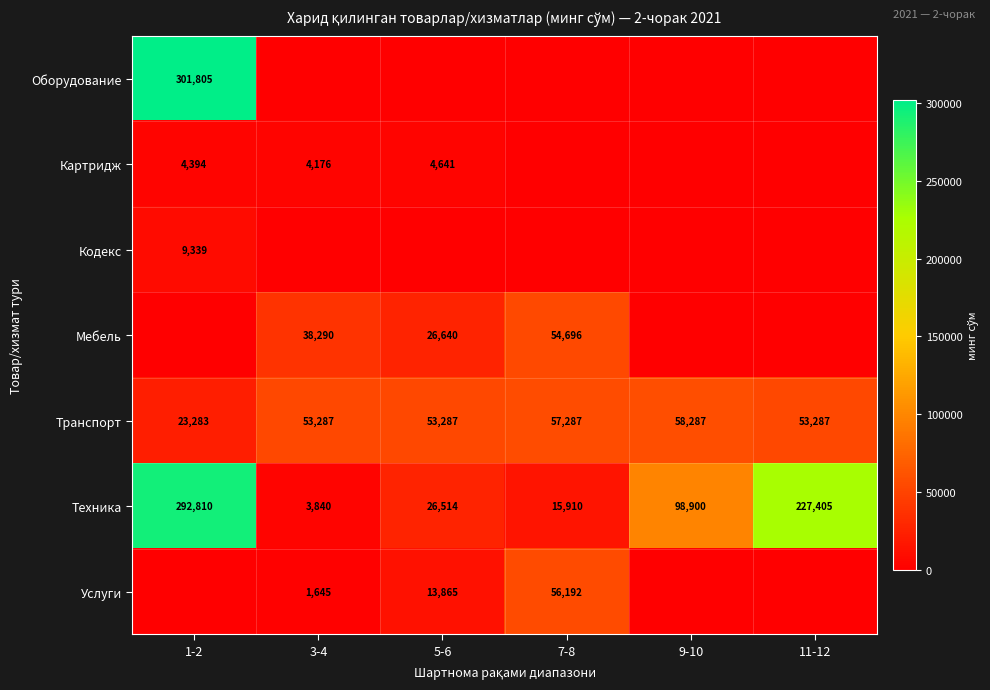

The Мебель series shows 6925 at 5-6. True or false?

False